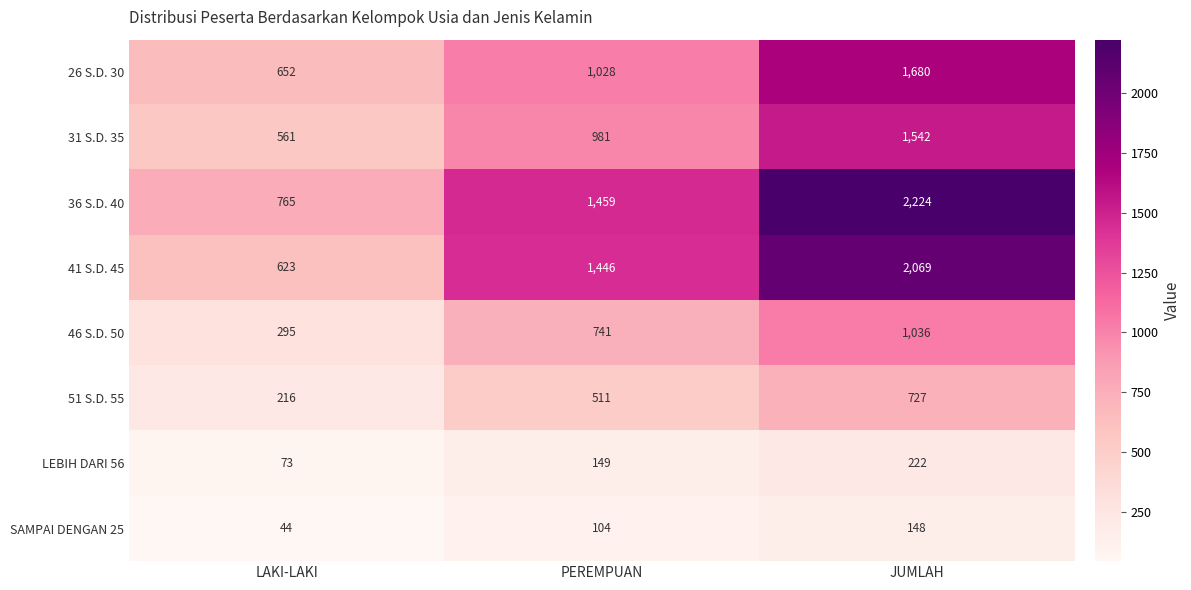

Which series changed the most between LAKI-LAKI and JUMLAH?

36 S.D. 40